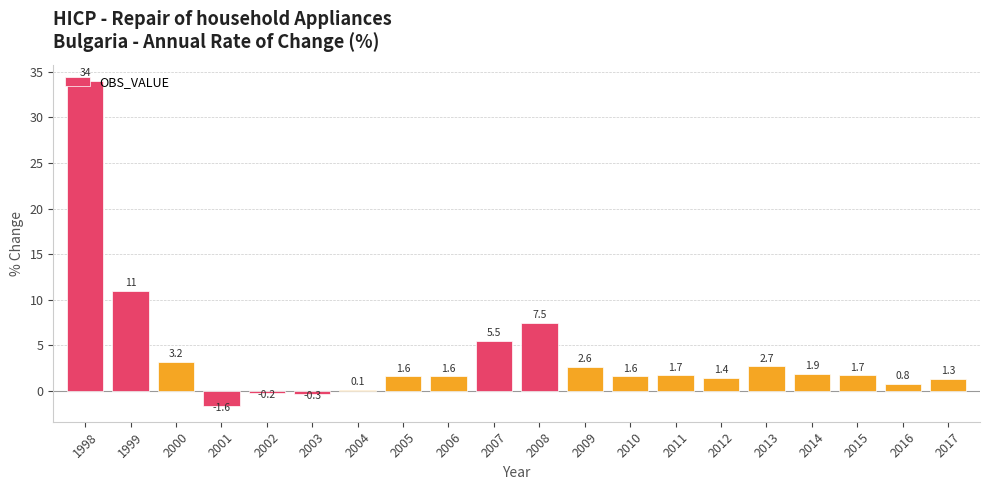

What is the greatest value displayed?

34.0